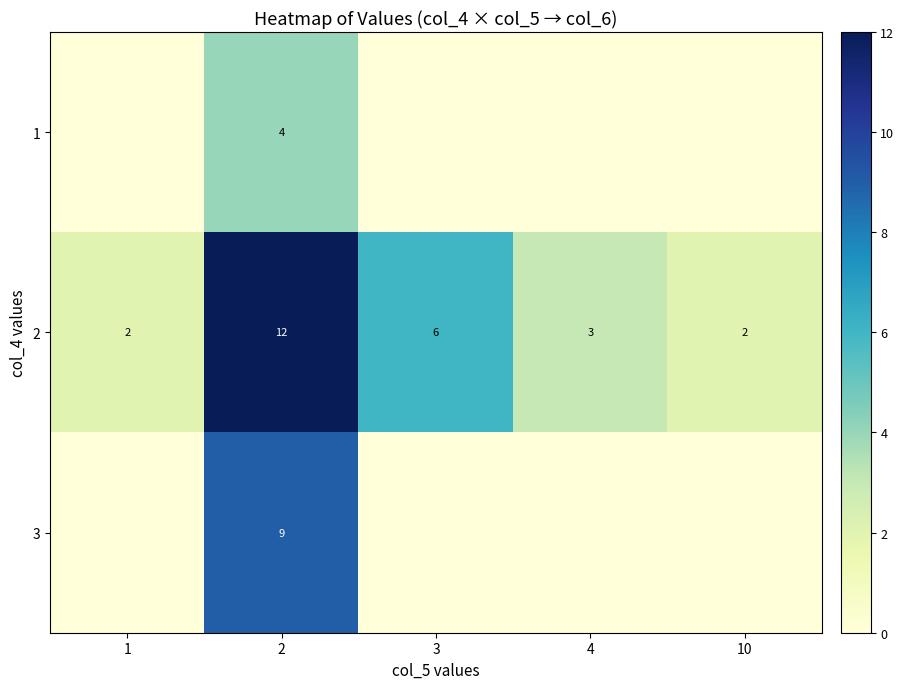

The value of 2 at 4 is 3. True or false?

True